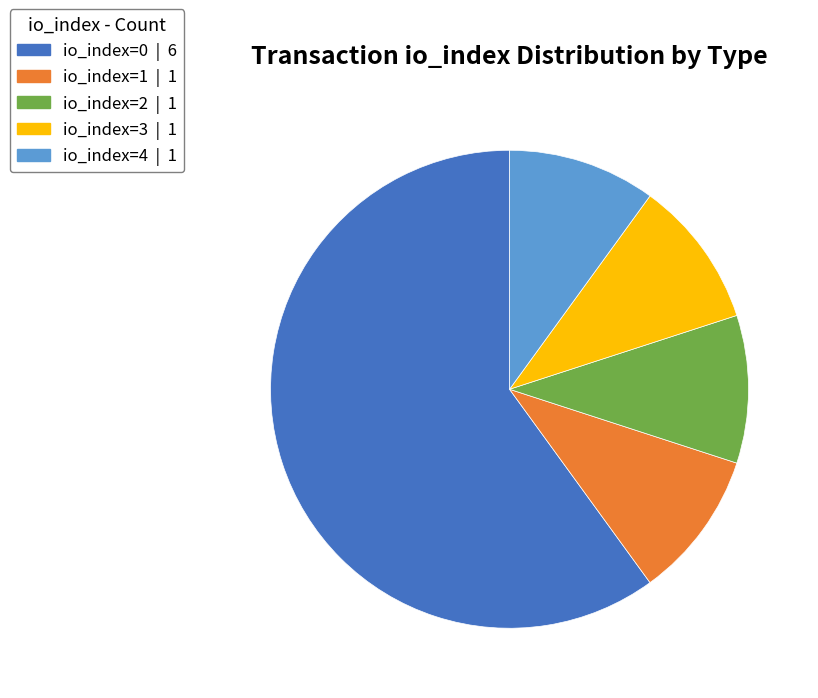

Is there any slice that represents more than half of the pie?

Yes